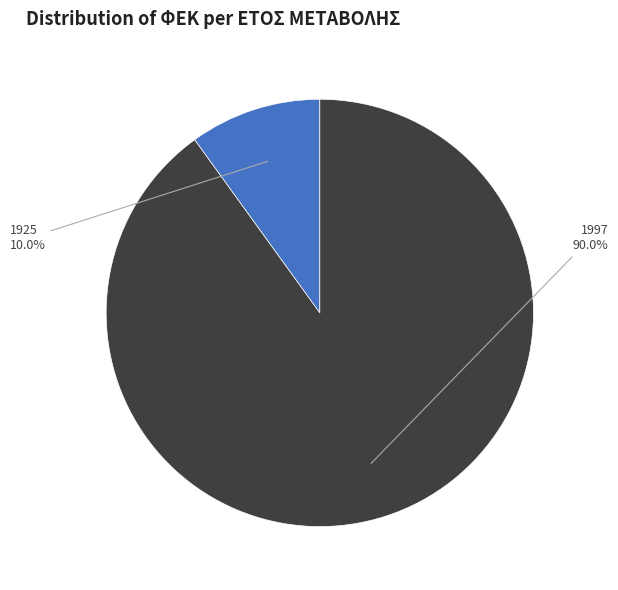

What percentage do 1925 and 1997 together represent?

100.0%